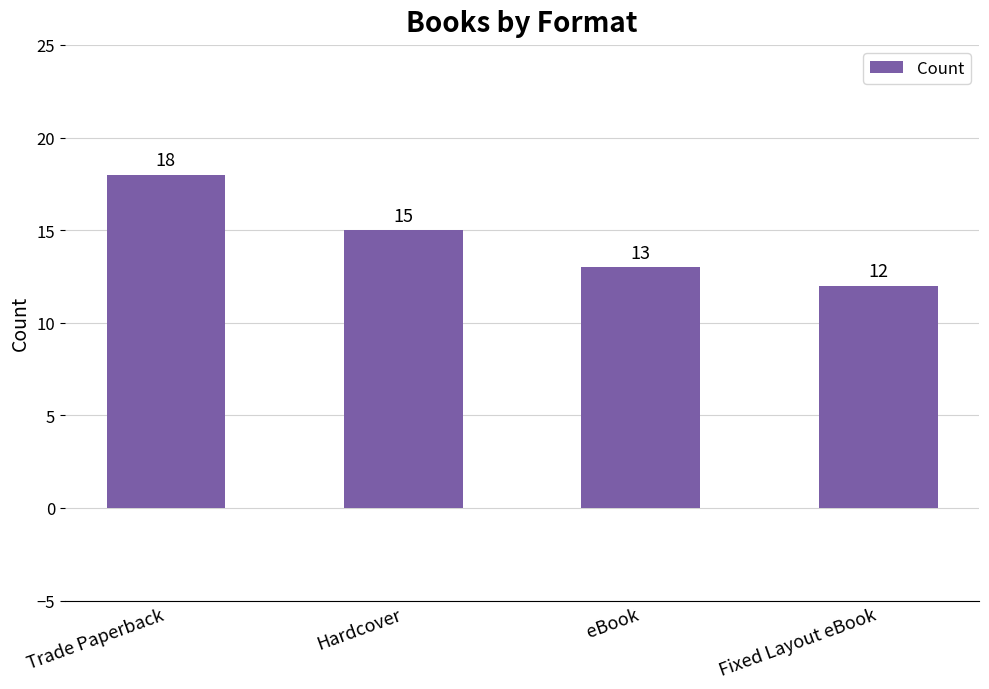

Does the chart contain stacked bars?

No